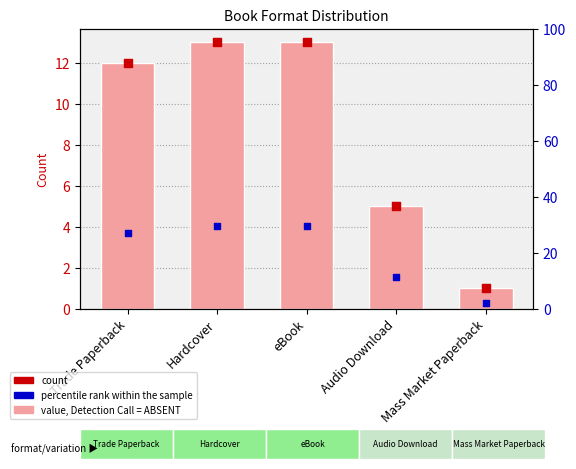

Which series reaches the maximum Y coordinate?

percentile rank within the sample